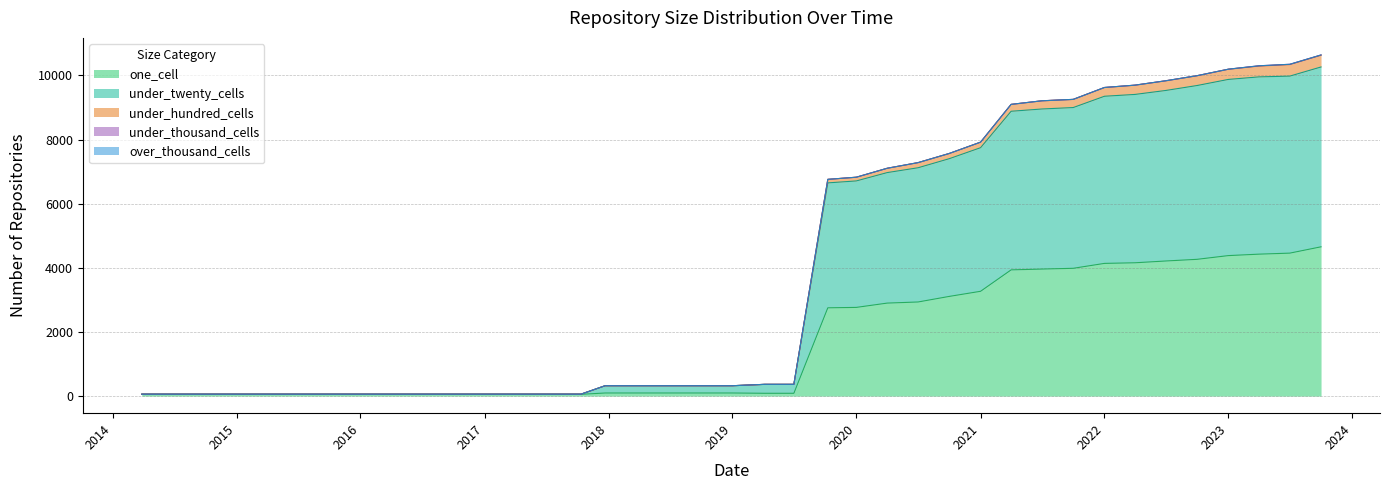

Count the number of categories in the chart.

38